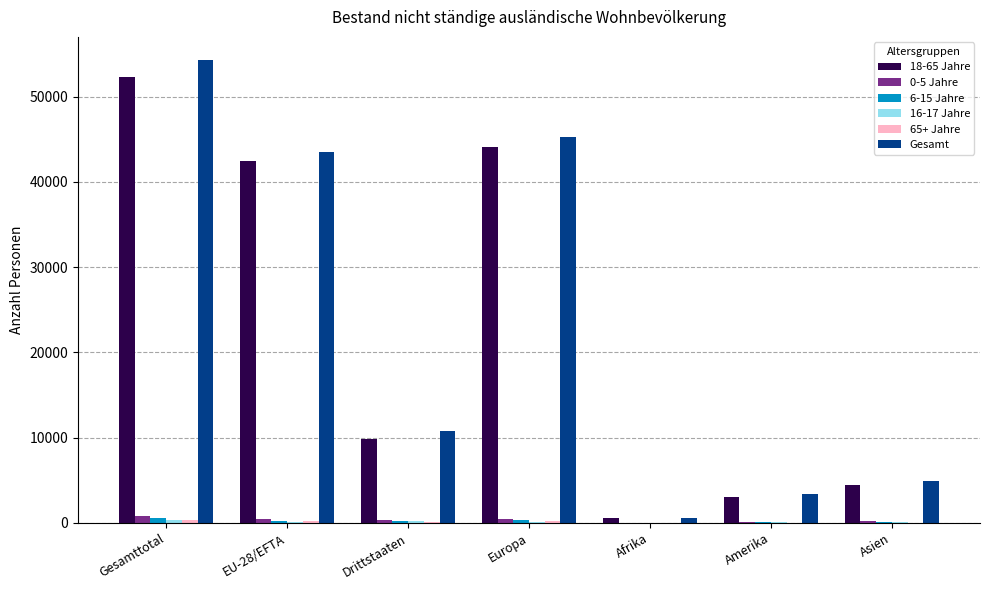

Is the value of 0-5 Jahre at Gesamttotal greater than the value of 18-65 Jahre at Europa?

No